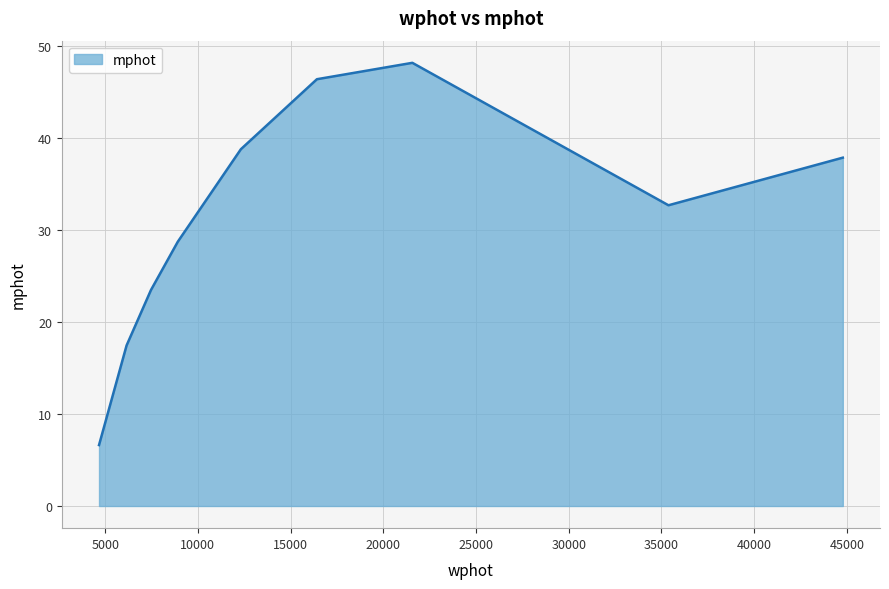

What is the maximum value shown in the chart?

48.1